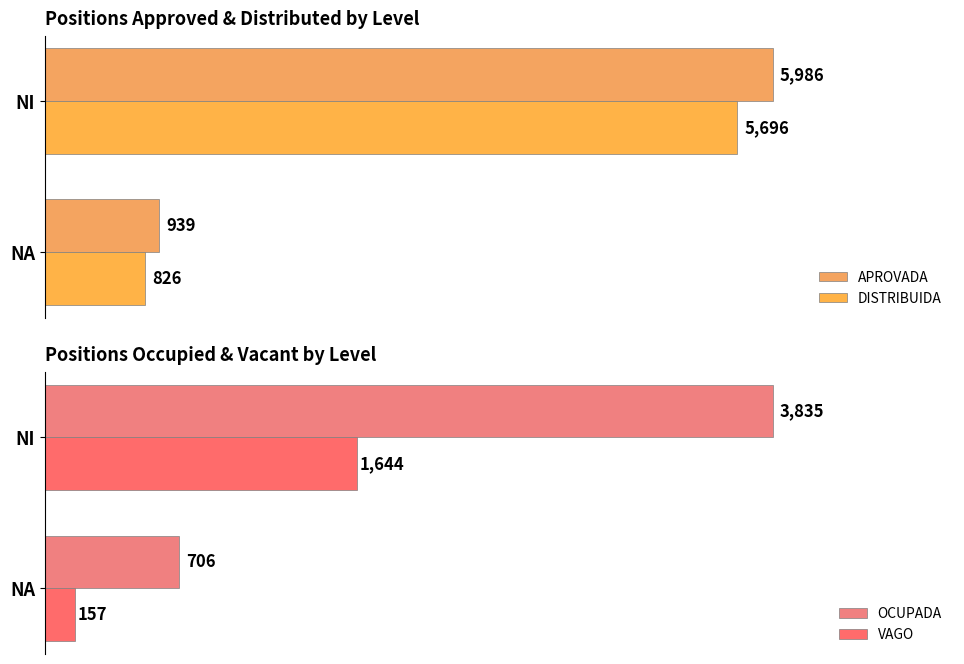

Is the value of VAGO at NA greater than the value of OCUPADA at NA?

No